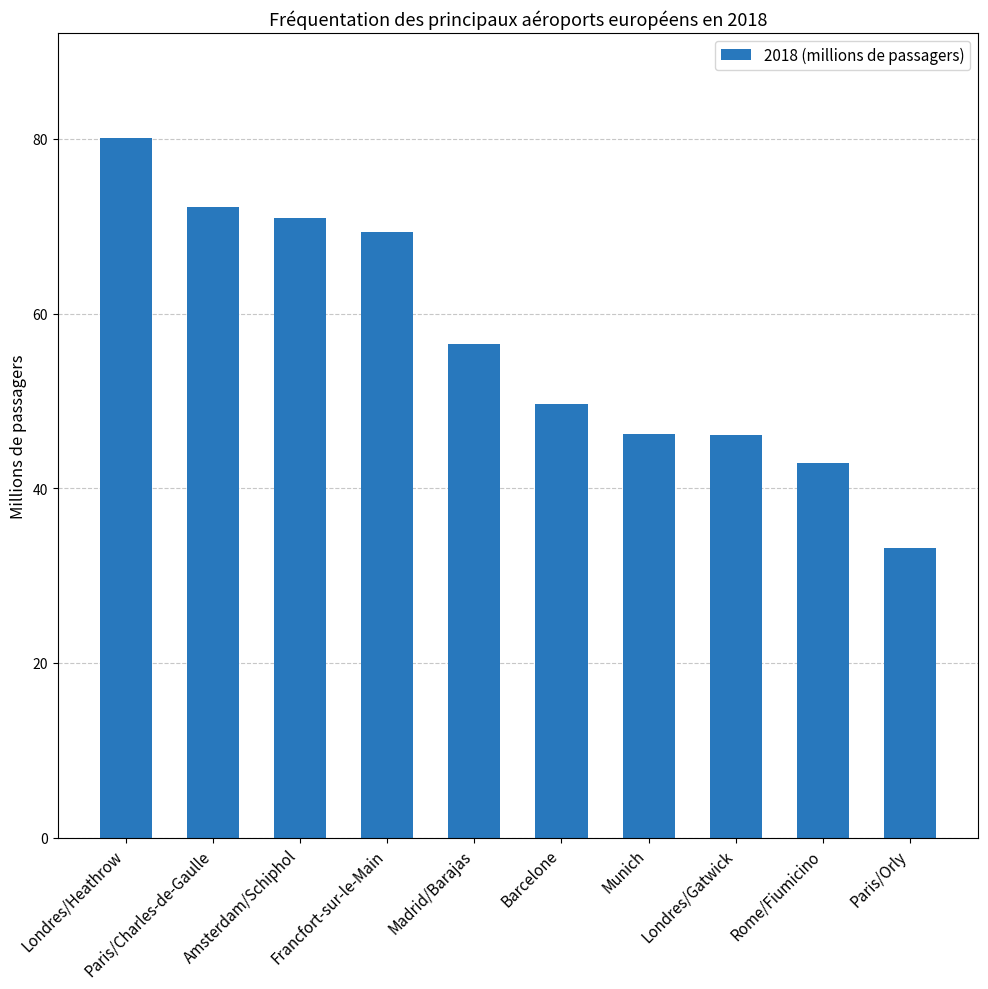

What is the change in value from Paris/Charles-de-Gaulle to Barcelone?

-22.6